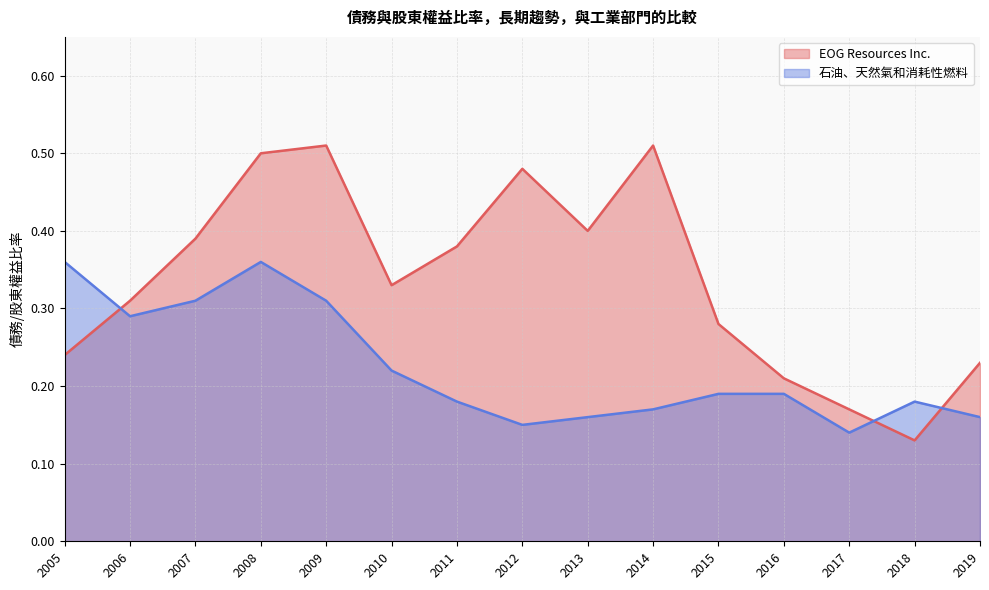

Reading left to right, what are all the values shown in this chart?

EOG Resources Inc.: 0.2	0.3	0.4	0.5	0.5	0.3	0.4	0.5	0.4	0.5	0.3	0.2	0.2	0.1	0.2
石油、天然氣和消耗性燃料: 0.4	0.3	0.3	0.4	0.3	0.2	0.2	0.1	0.2	0.2	0.2	0.2	0.1	0.2	0.2